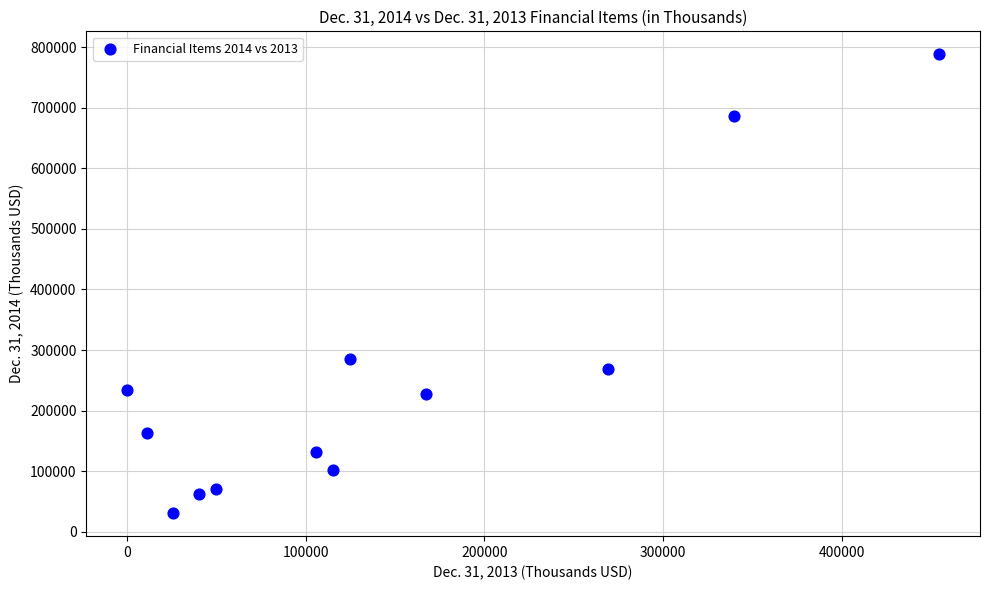

What Y value in the scatter plot is closest to 409452?

285439